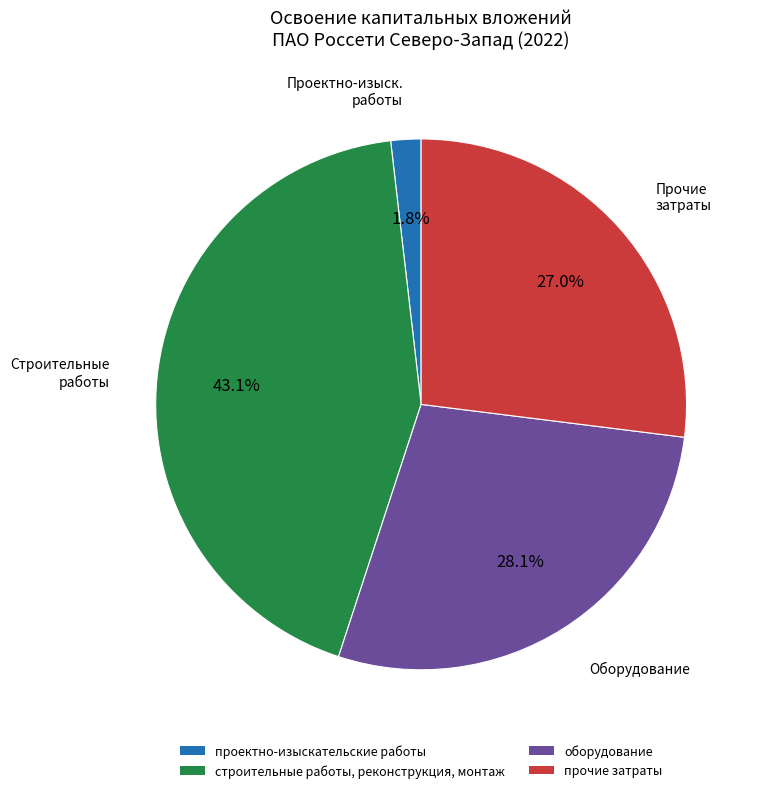

What is the total percentage of оборудование and строительные работы, реконструкция, монтаж?

71.2%